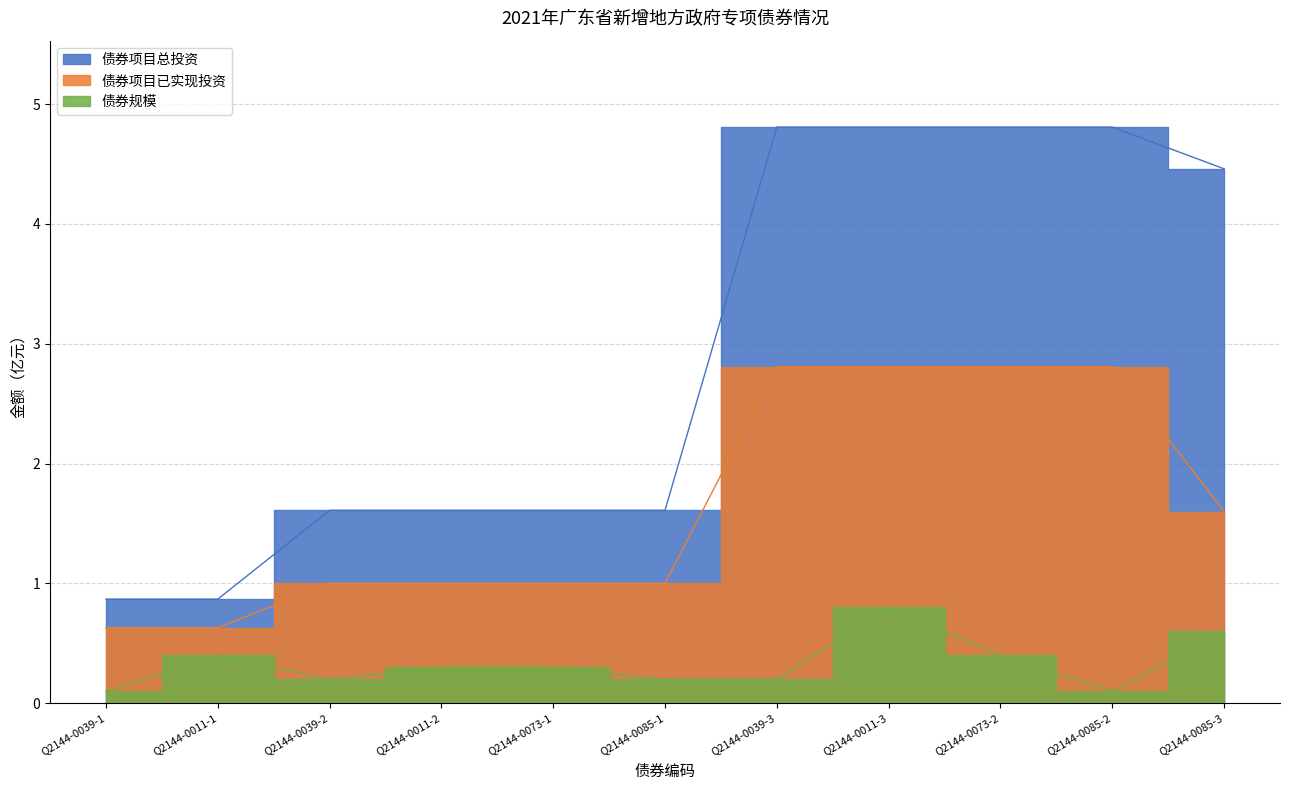

Does the chart display data point markers on the line(s)?

No